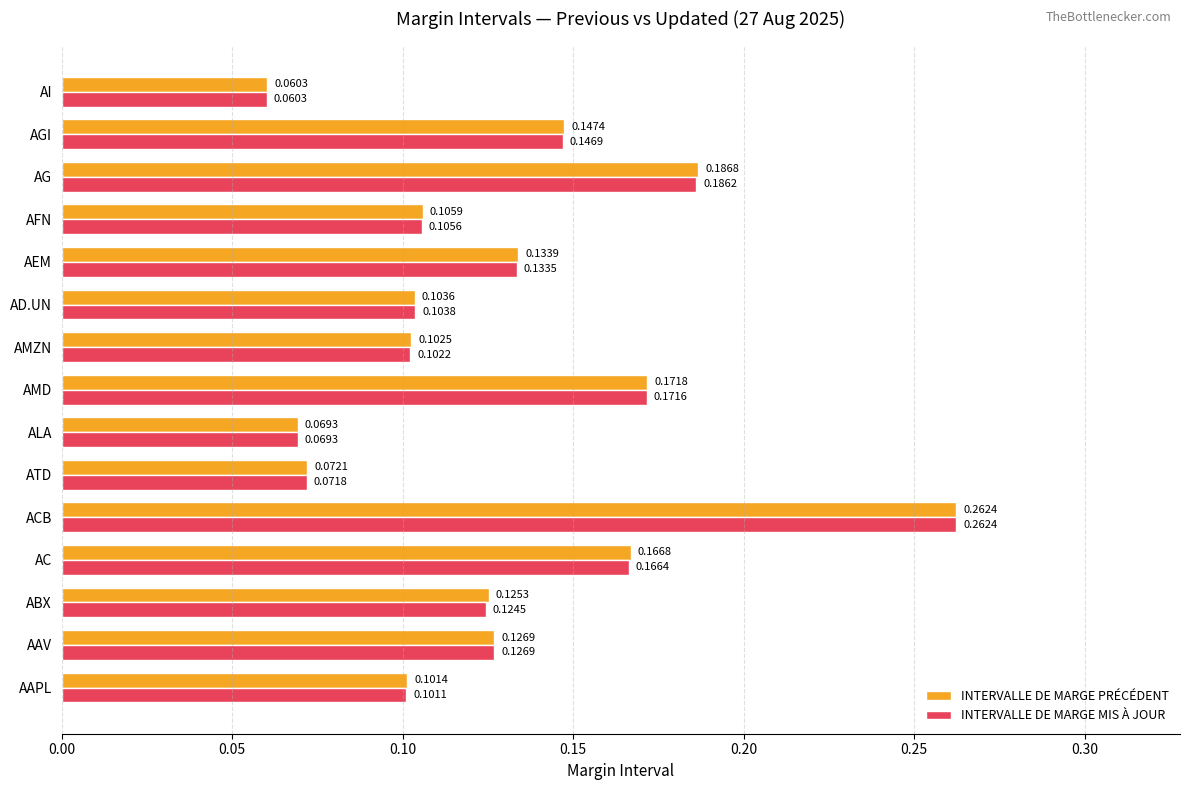

List the series in order of their overall mean, highest first.

INTERVALLE DE MARGE PRÉCÉDENT, INTERVALLE DE MARGE MIS À JOUR